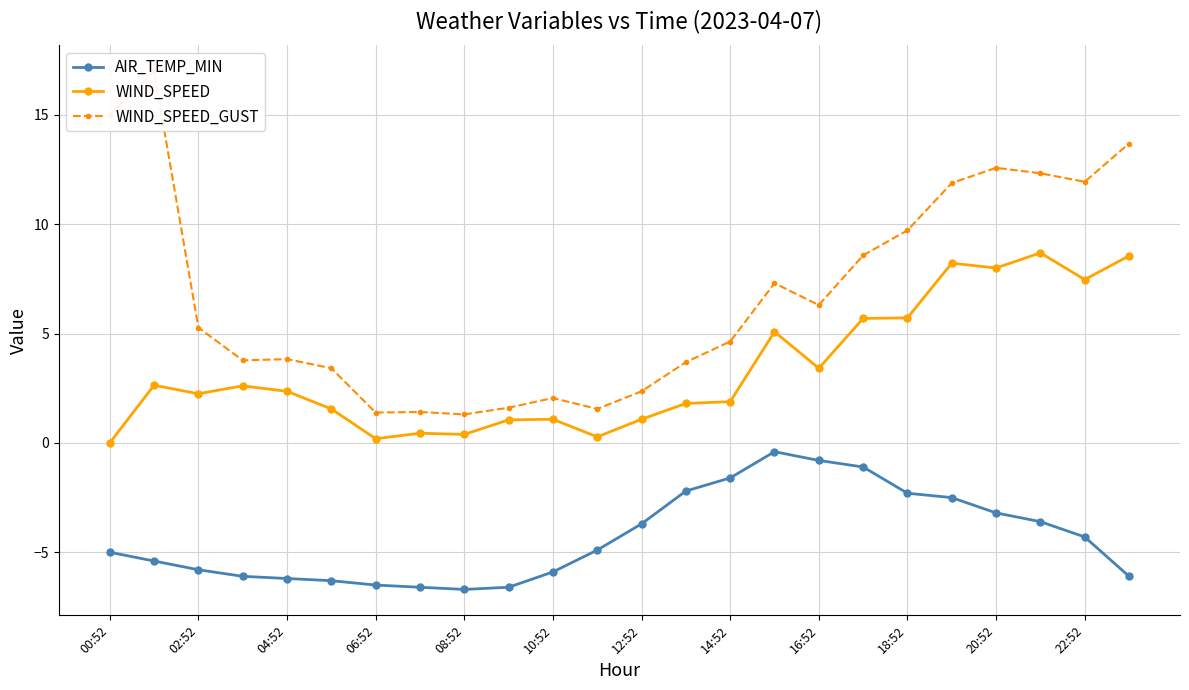

List the series in order of their peak value, highest first.

WIND_SPEED_GUST, WIND_SPEED, AIR_TEMP_MIN